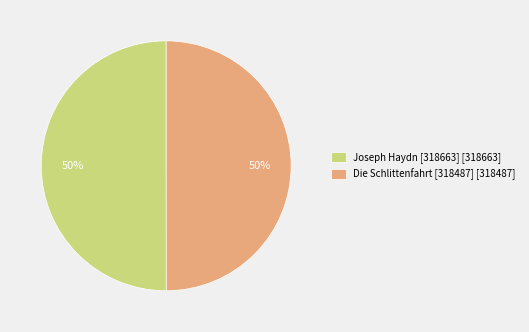

To the nearest percent, what portion does Die Schlittenfahrt [318487] represent?

50%